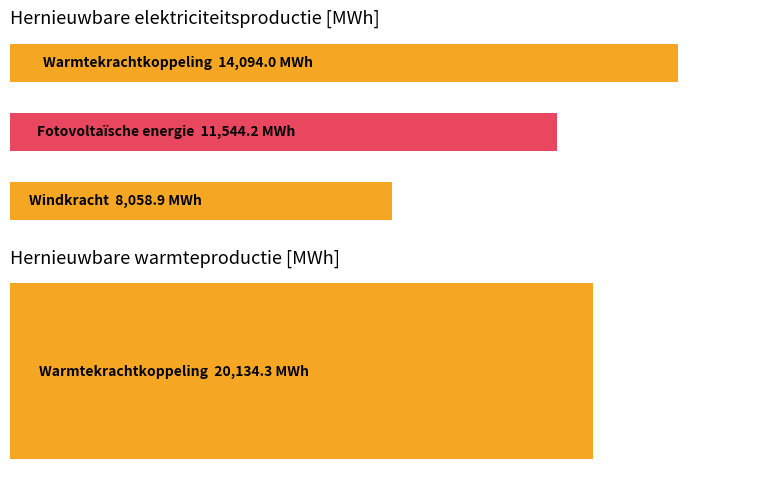

How many distinct data groups are displayed?

2